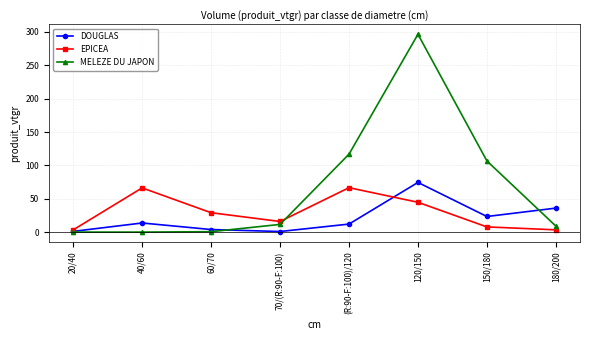

Is it true that EPICEA equals 7.8 at 150/180?

True